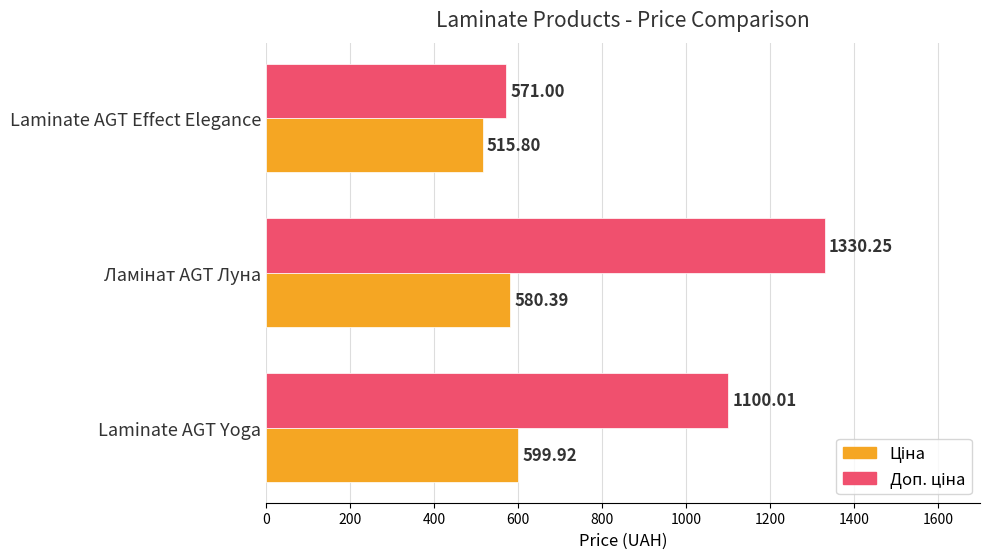

Which label corresponds to the smallest value in the chart?

Laminate AGT Effect Elegance